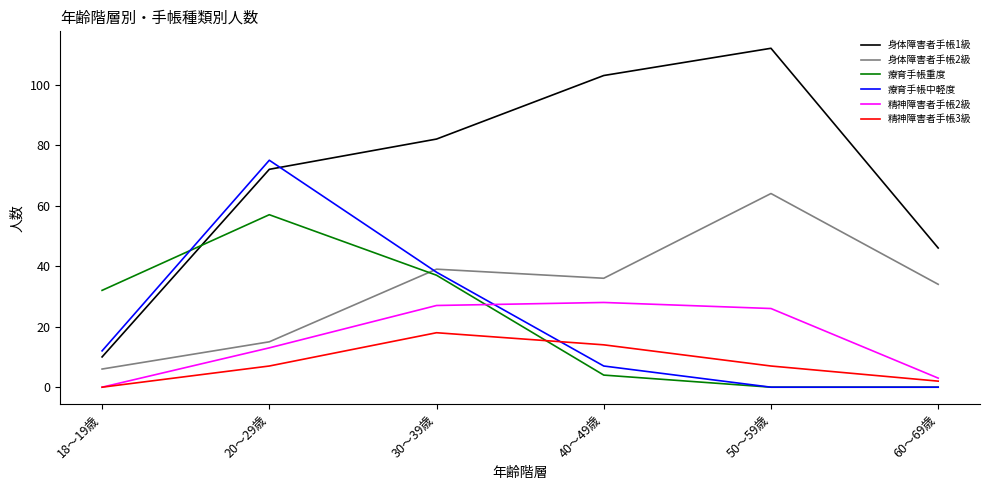

True or false: 身体障害者手帳2級 and 身体障害者手帳1級 cross at least once.

False